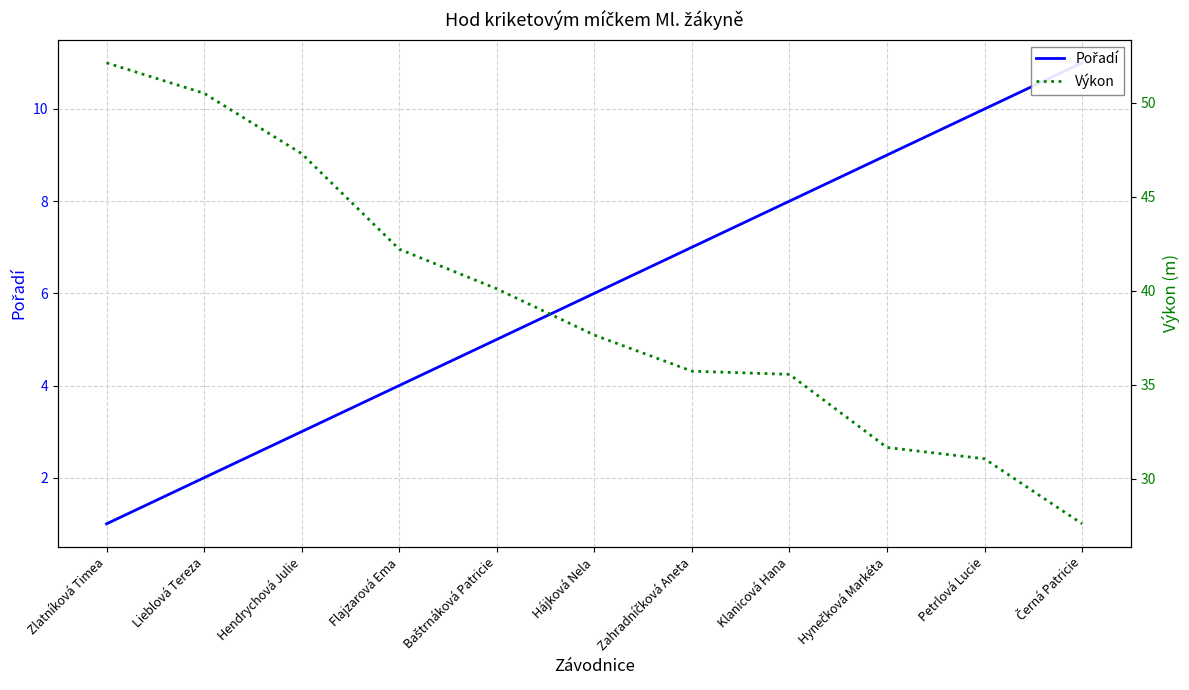

Which has a higher value, Hynečková Markéta or Flajzarová Ema?

Hynečková Markéta